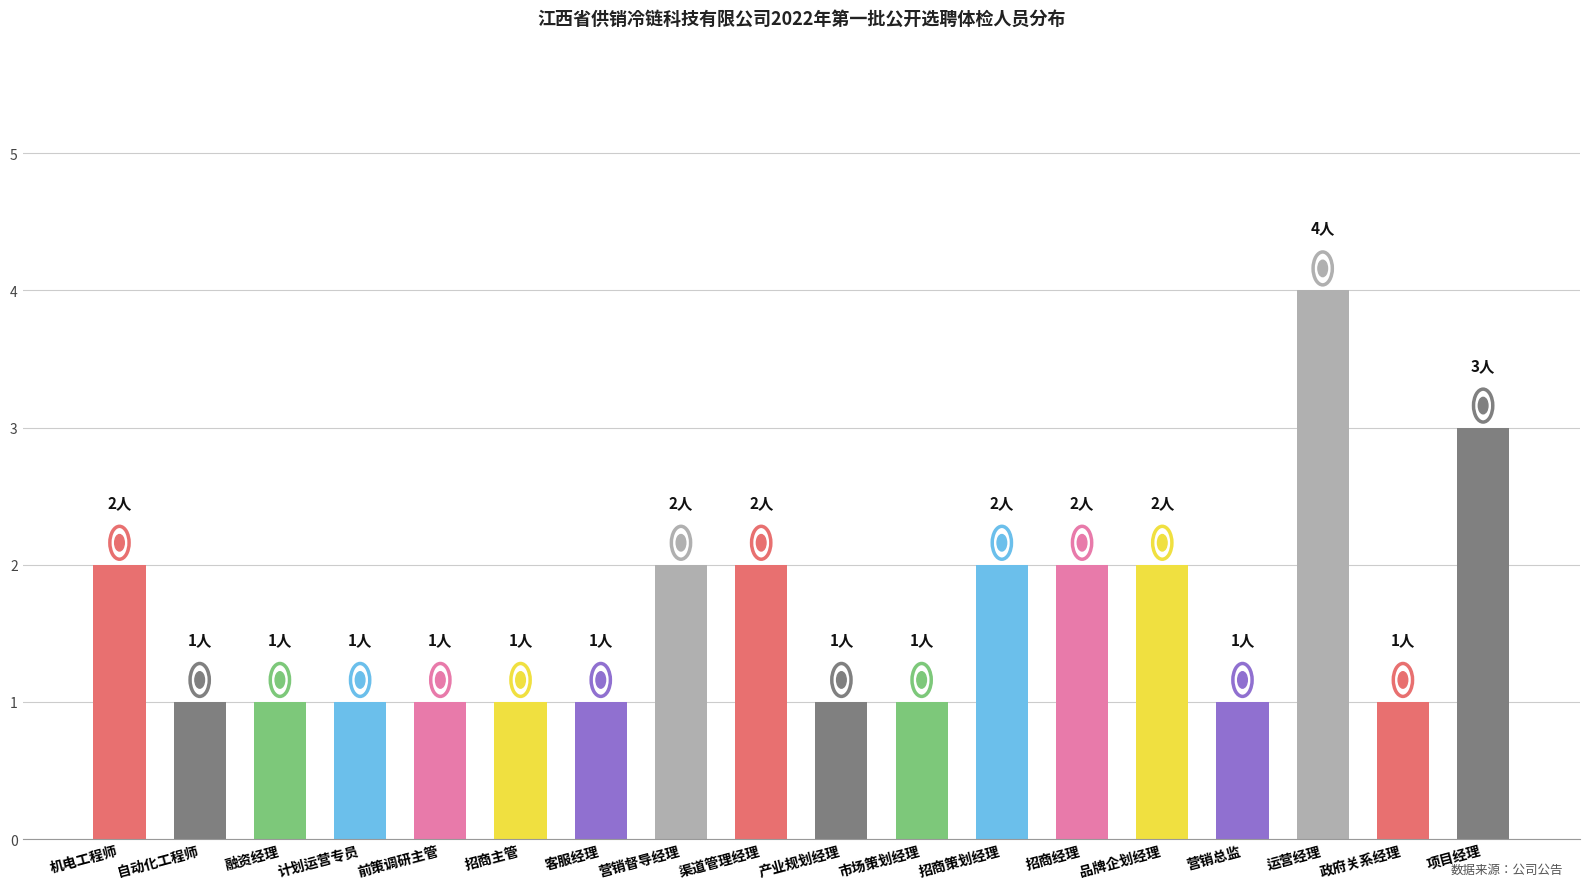

What is the sum of the values at 计划运营专员 and 融资经理?

2